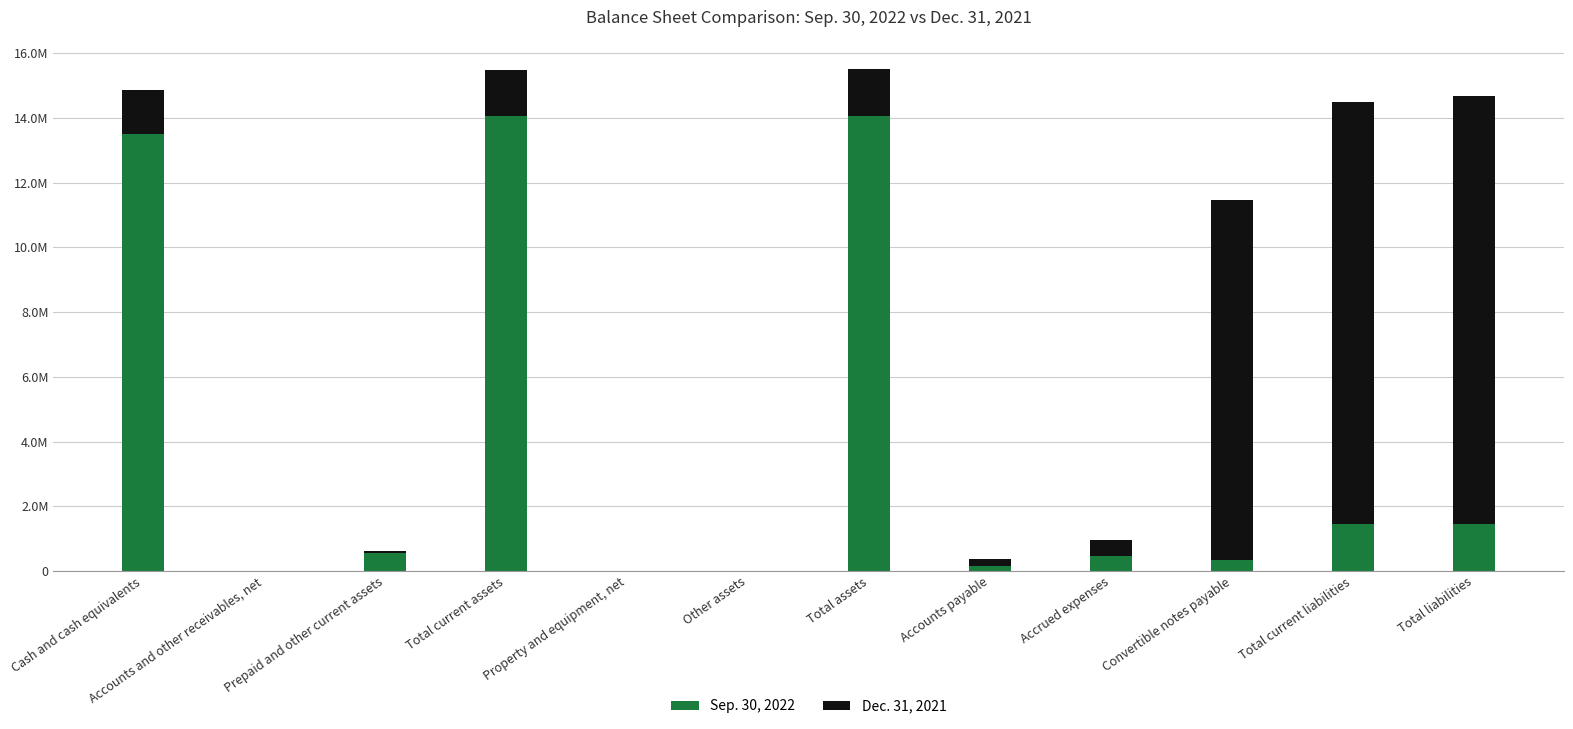

What are all the series names shown in the legend?

Sep. 30, 2022, Dec. 31, 2021